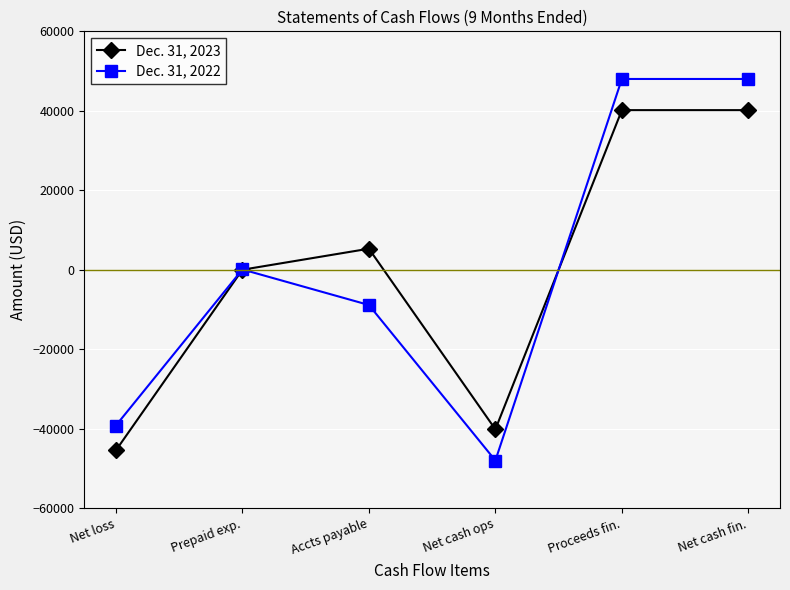

How many data points in Dec. 31, 2023 are less than 5294?

3